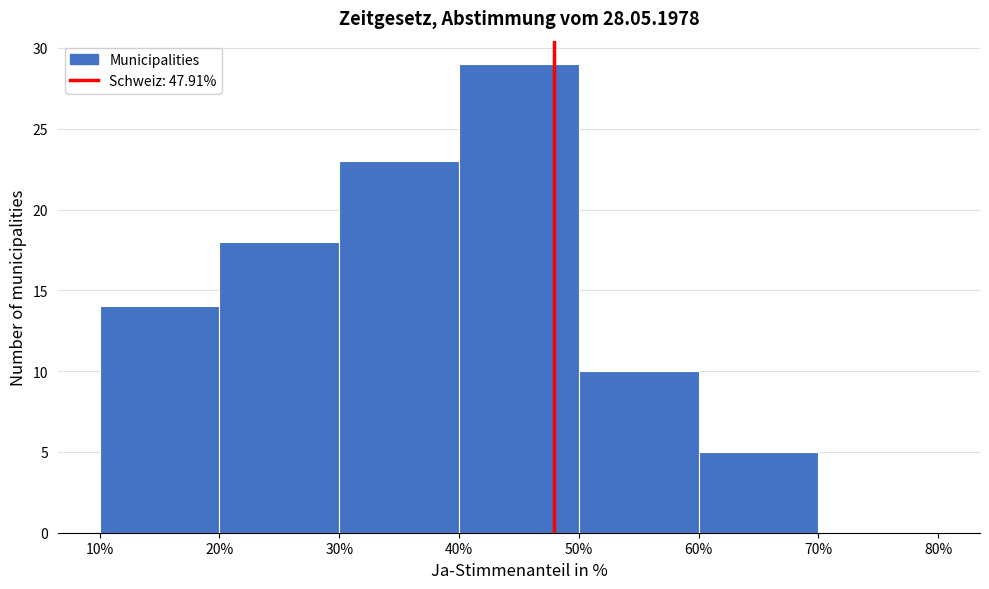

What is the height of the bar covering 50% to 60% on the x-axis? The values are not printed on the chart, so give them approximately, as read against the axis.

10